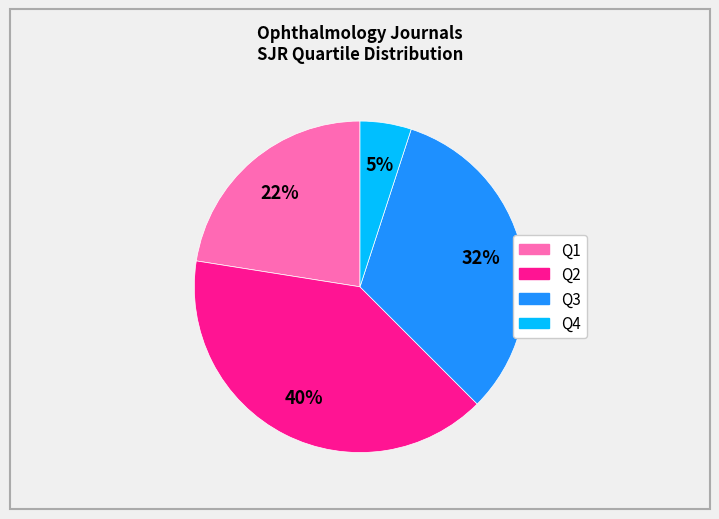

Approximately how many times larger is the value at Q4 compared to Q1?

0.2